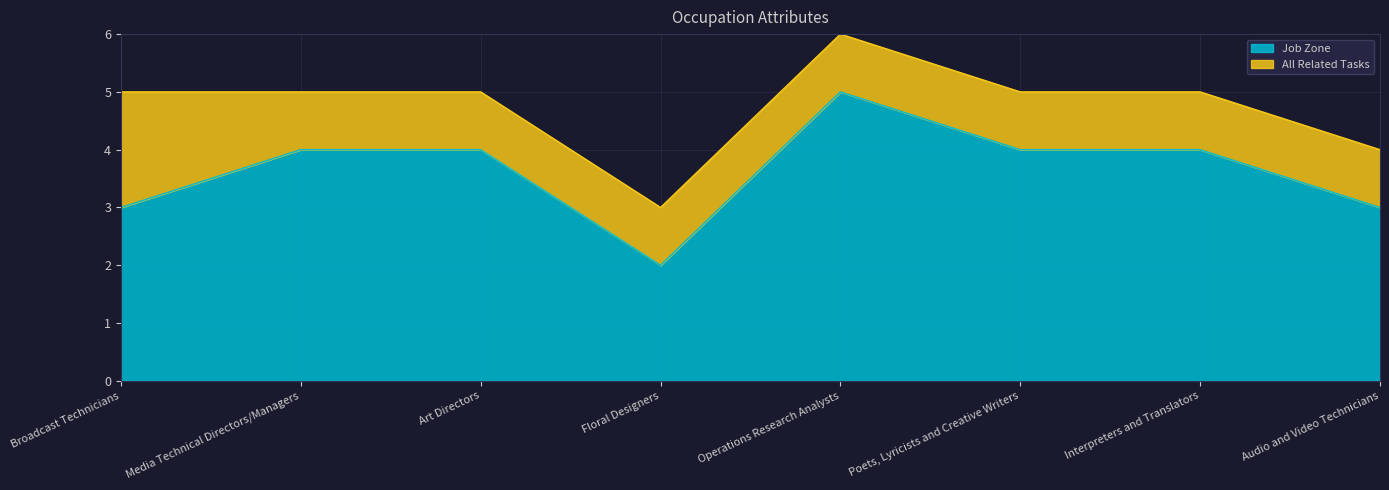

What is the label of the 1st point from the left?

Broadcast Technicians